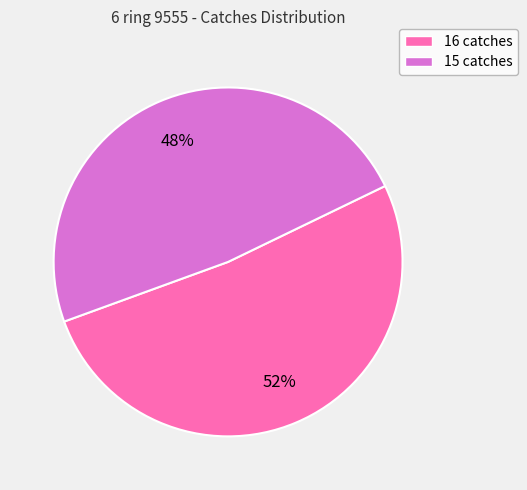

True or false: 15 accounts for 48% of the total.

True